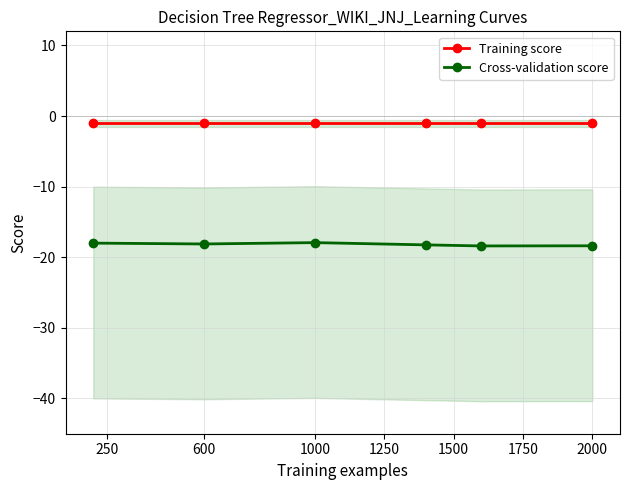

What is the value of the Cross-validation score point at the 3rd from the left?

-17.9